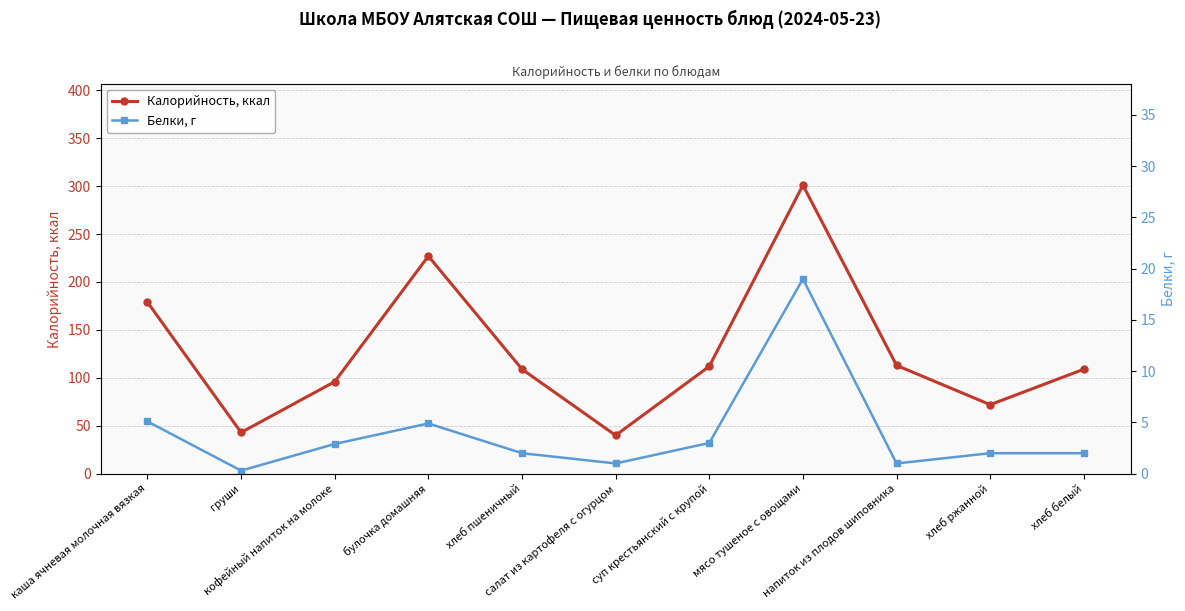

The value of Калорийность, ккал at хлеб пшеничный is 62.8. True or false?

False